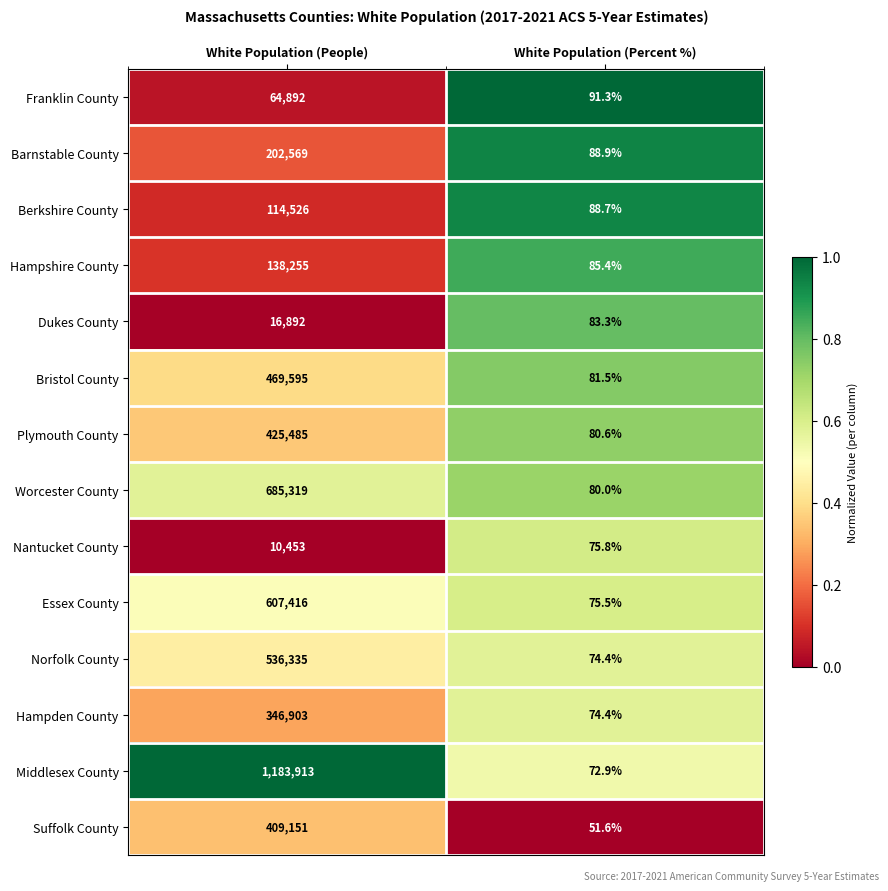

At which category does the chart reach its peak across all series?

White Population (People)